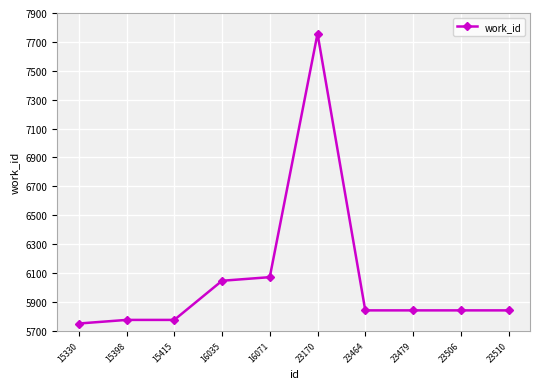

Is this an area chart (filled region under the line)?

No